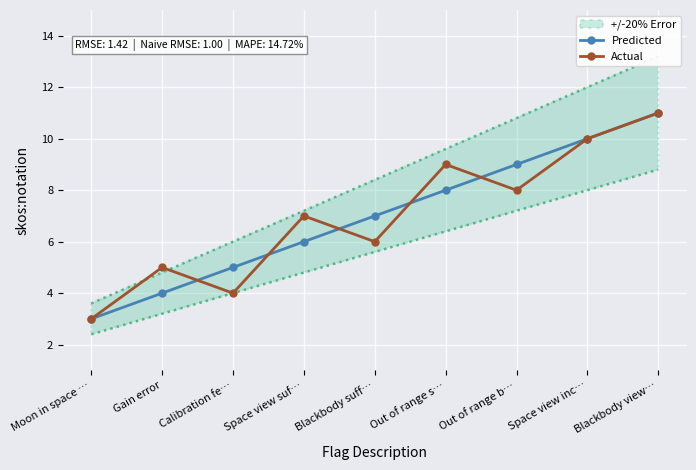

Reading left to right, list all the values displayed in this chart.

Predicted: Moon in space …=3	Gain error=4	Calibration fe…=5	Space view suf…=6	Blackbody suff…=7	Out of range s…=8	Out of range b…=9	Space view inc…=10	Blackbody view…=11
Actual: Moon in space …=3	Gain error=5	Calibration fe…=4	Space view suf…=7	Blackbody suff…=6	Out of range s…=9	Out of range b…=8	Space view inc…=10	Blackbody view…=11